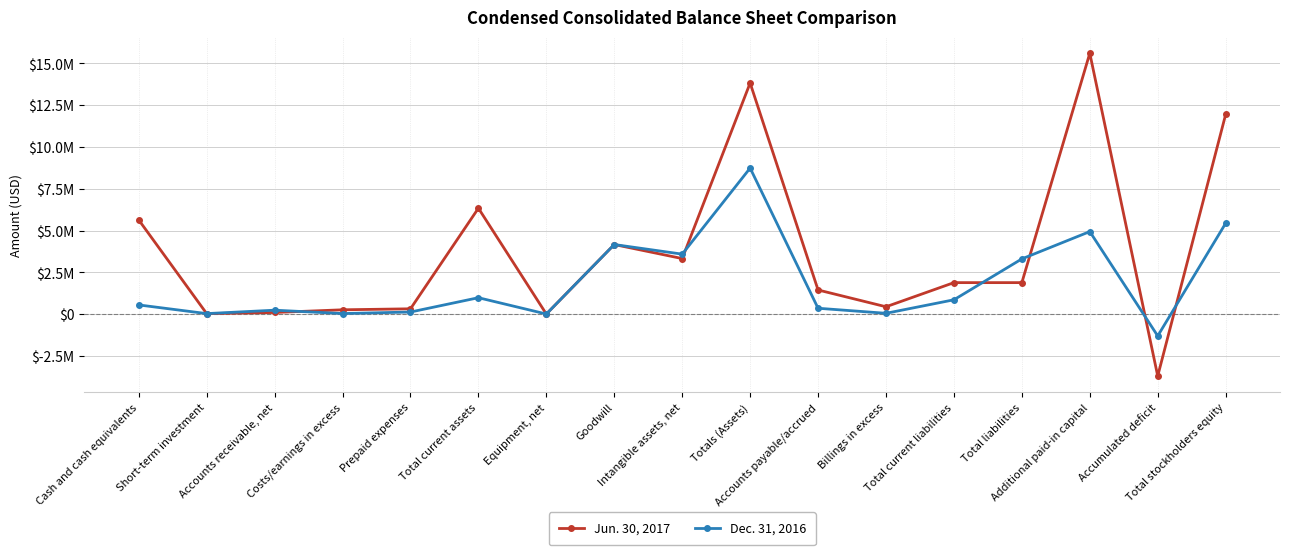

Which category has the highest value in the Dec. 31, 2016 series?

Totals (Assets)